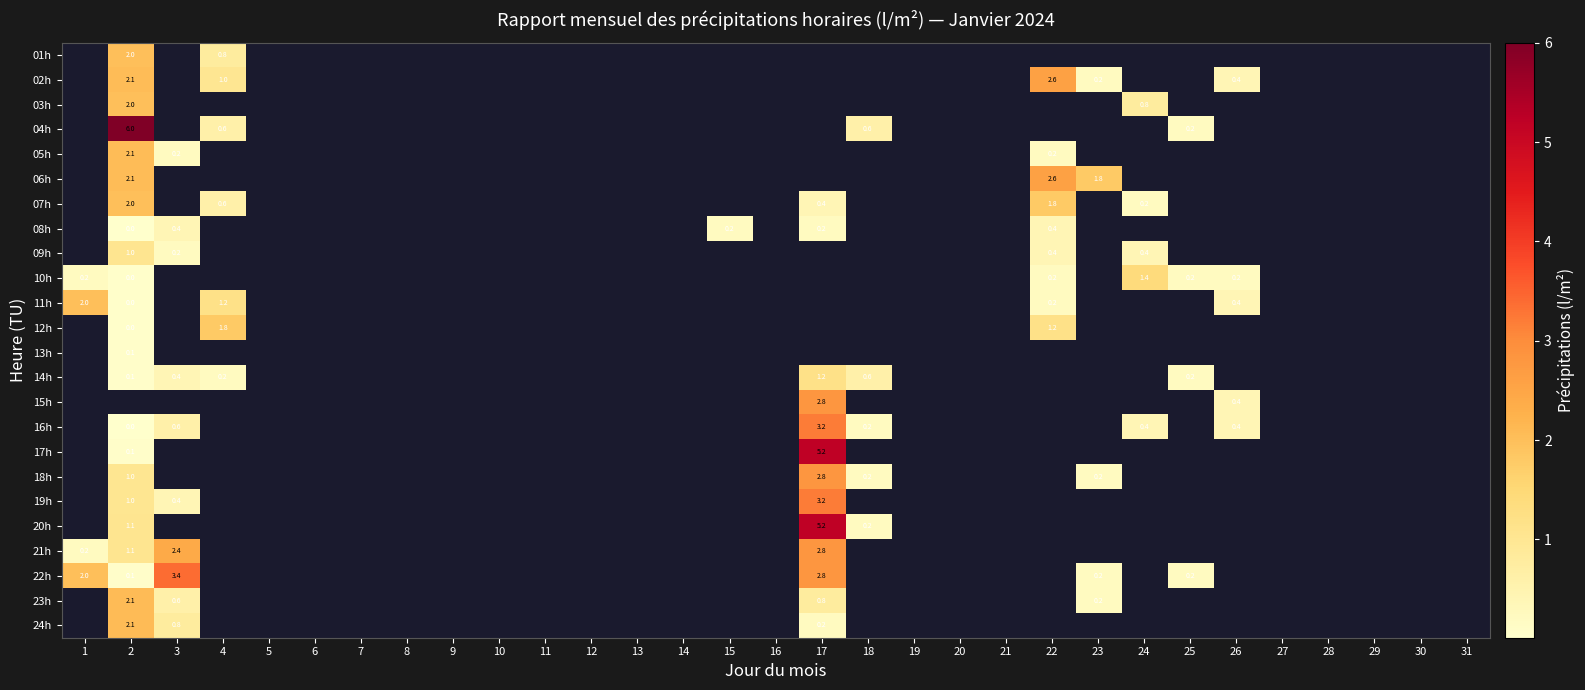

Is it true that 17h equals 0.1 at 2?

True